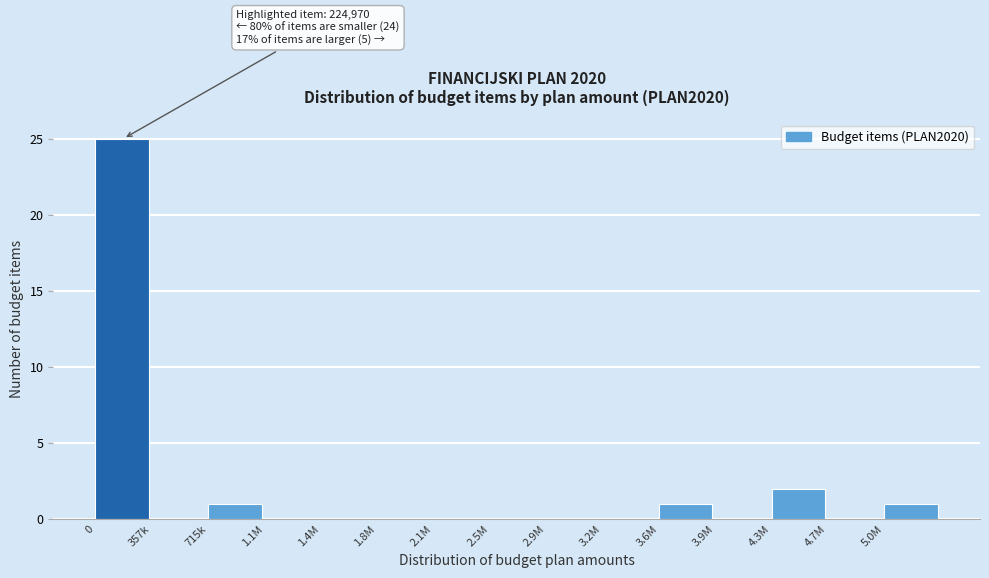

Reading left to right, list all the values displayed in this chart.

0=25	357k=0	715k=1	1.1M=0	1.4M=0	1.8M=0	2.1M=0	2.5M=0	2.9M=0	3.2M=0	3.6M=1	3.9M=0	4.3M=2	4.7M=0	5.0M=1